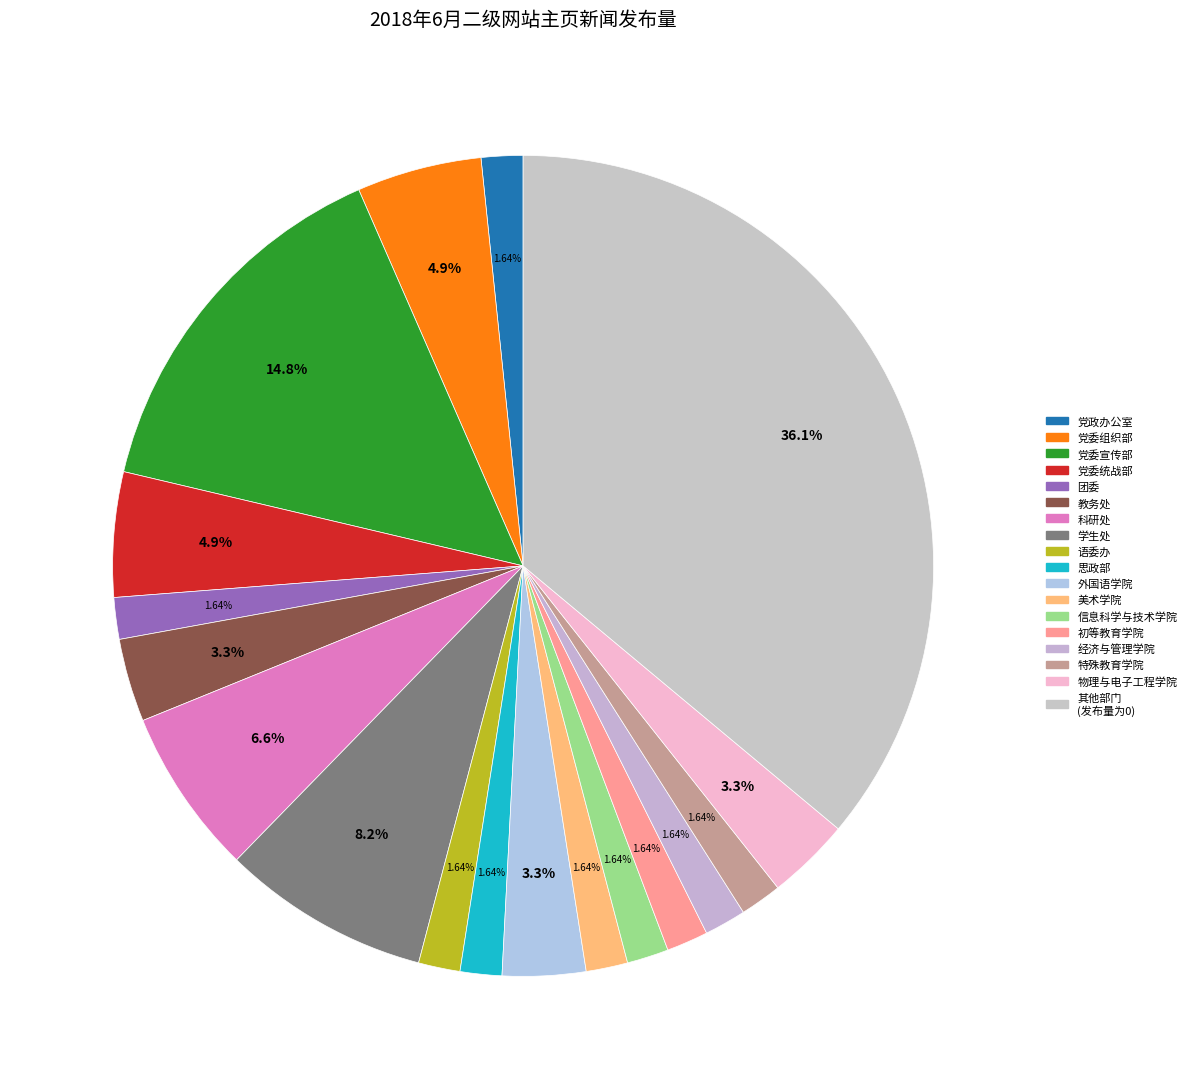

How many slices are in this pie chart?

18